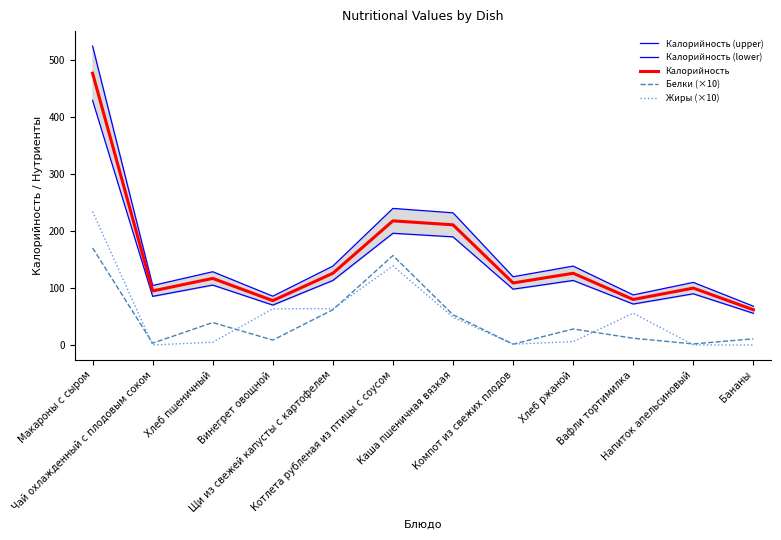

The value of Калорийность (upper) at Чай охлажденный с плодовым соком is 187.4. True or false?

False